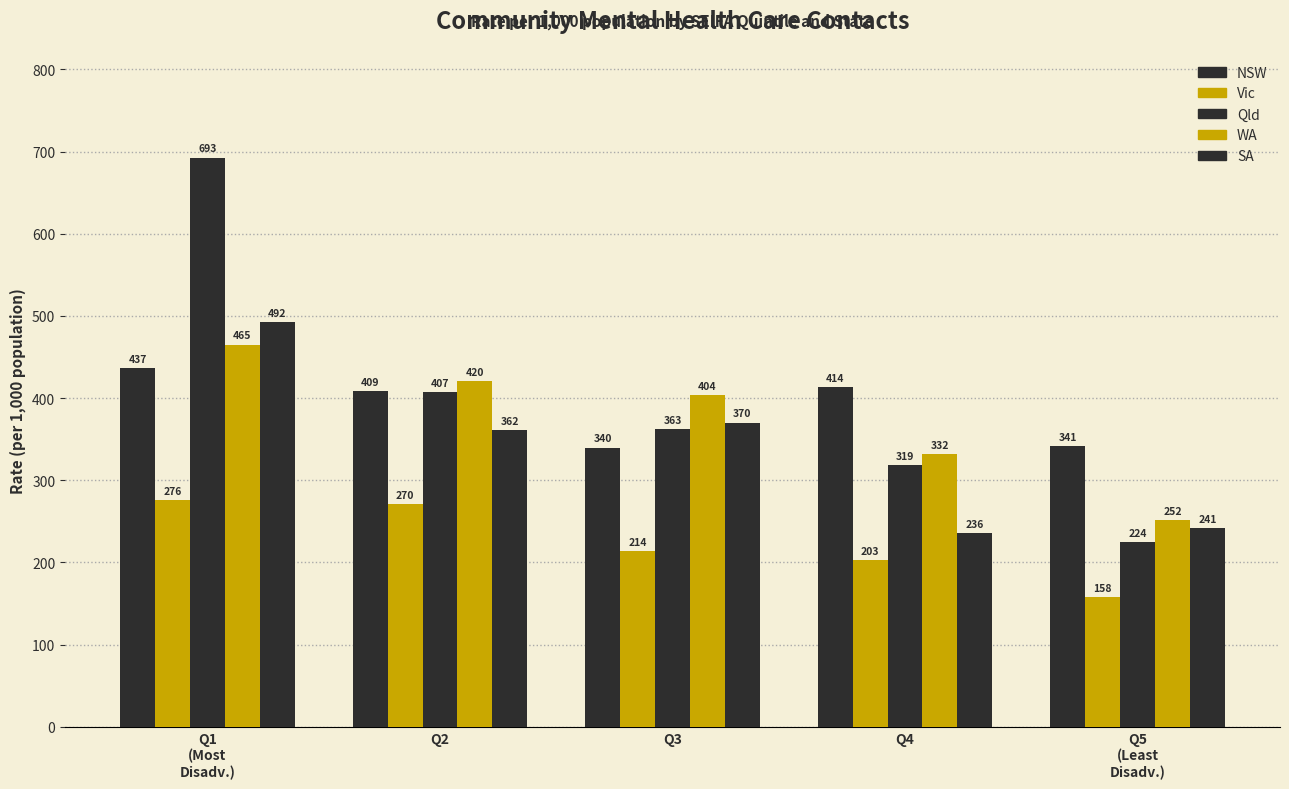

What is the label of the 3rd bar from the left?

Q3